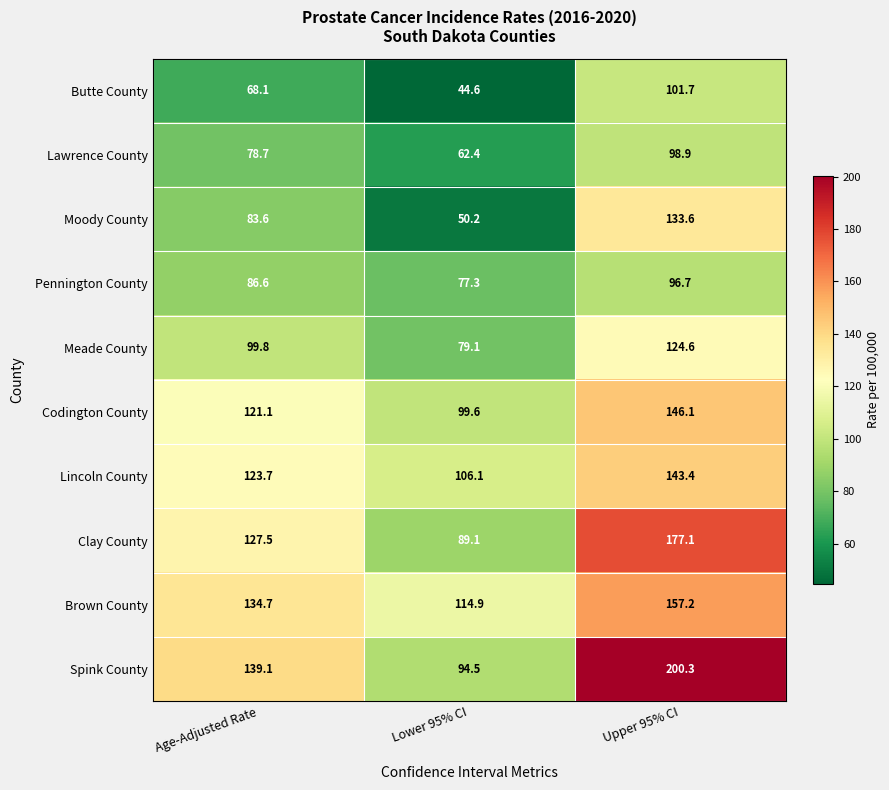

Is it true that Pennington County equals 172.8 at Upper 95% CI?

False